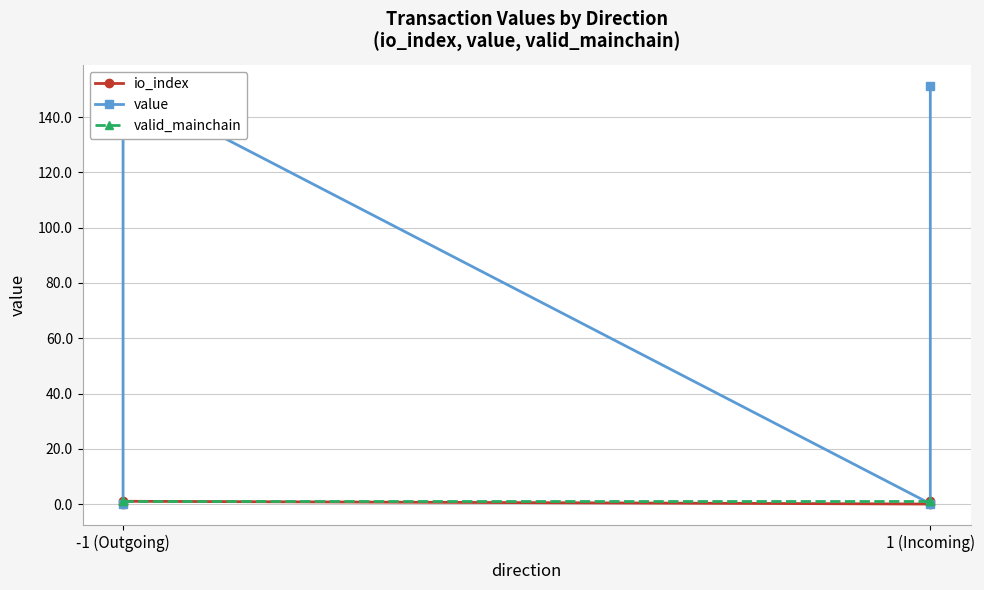

What is the label of the 4th point from the right?

-1 (Outgoing)